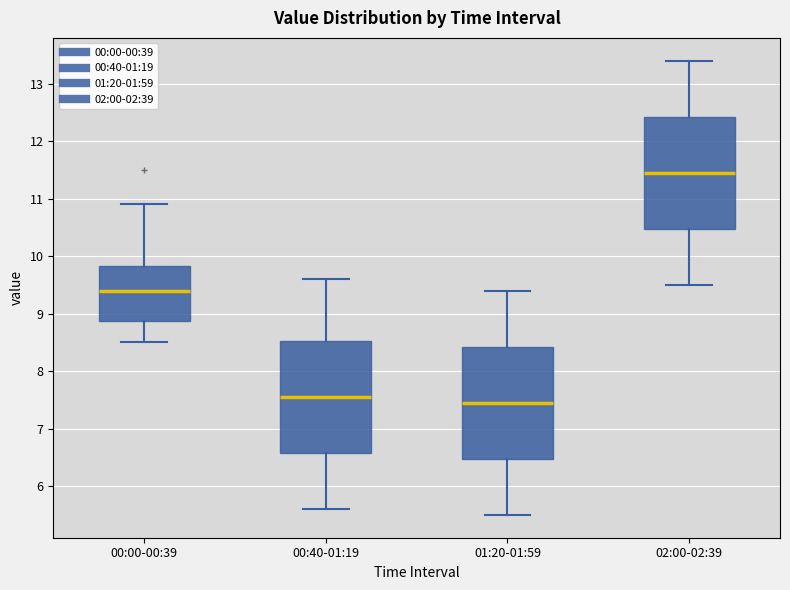

Reading left to right, read every box against the y-axis: the position of its median line, the range the box covers, and the ends of its whiskers. The values are not printed on the chart, so give them approximately, as read against the axis.

00:00-00:39: median 9.4, box 8.9 to 9.8, whiskers 8.5 to 10.9
00:40-01:19: median 7.6, box 6.6 to 8.5, whiskers 5.6 to 9.6
01:20-01:59: median 7.5, box 6.5 to 8.4, whiskers 5.5 to 9.4
02:00-02:39: median 11.5, box 10.5 to 12.4, whiskers 9.5 to 13.4